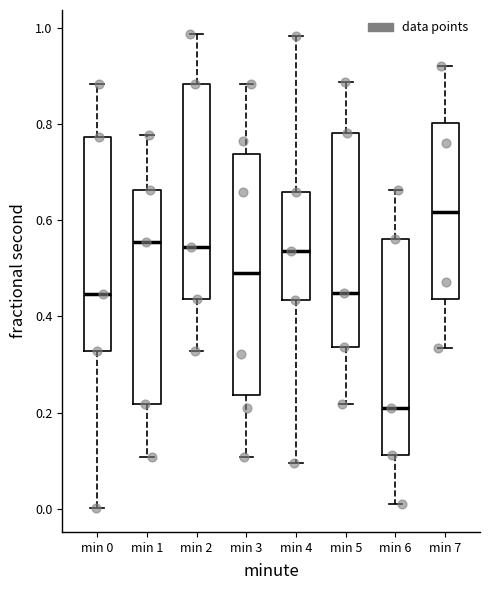

Reading left to right, read every box against the y-axis: the position of its median line, the range the box covers, and the ends of its whiskers. The values are not printed on the chart, so give them approximately, as read against the axis.

min 0: median 0.44, box 0.32 to 0.78, whiskers 0.00 to 0.88
min 1: median 0.56, box 0.22 to 0.66, whiskers 0.10 to 0.78
min 2: median 0.54, box 0.44 to 0.88, whiskers 0.32 to 0.98
min 3: median 0.48, box 0.24 to 0.74, whiskers 0.10 to 0.88
min 4: median 0.54, box 0.44 to 0.66, whiskers 0.10 to 0.98
min 5: median 0.44, box 0.34 to 0.78, whiskers 0.22 to 0.88
min 6: median 0.22, box 0.12 to 0.56, whiskers 0.00 to 0.66
min 7: median 0.62, box 0.44 to 0.80, whiskers 0.34 to 0.92